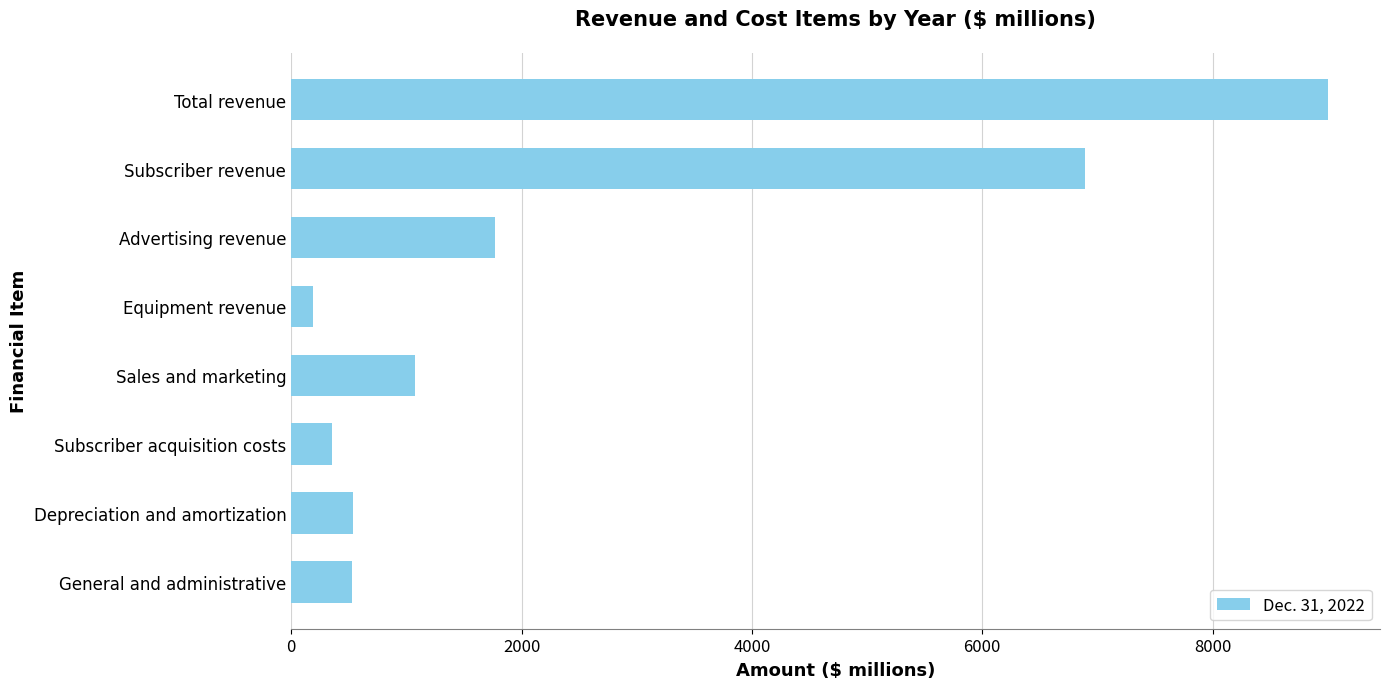

Count the number of data series in this chart.

1